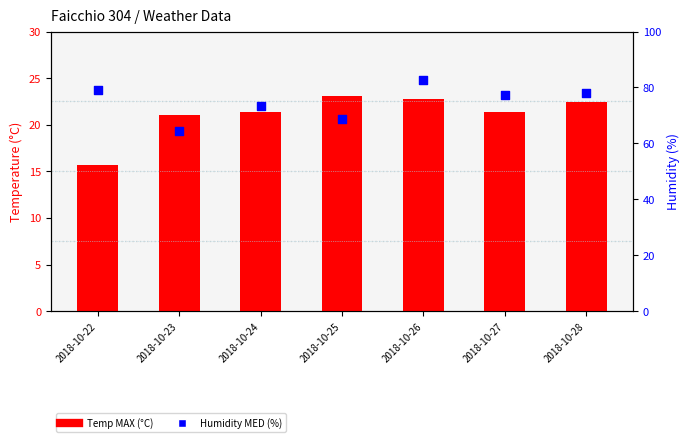

What are all the series names shown in the legend?

Temp MAX (°C), Humidity MED (%)